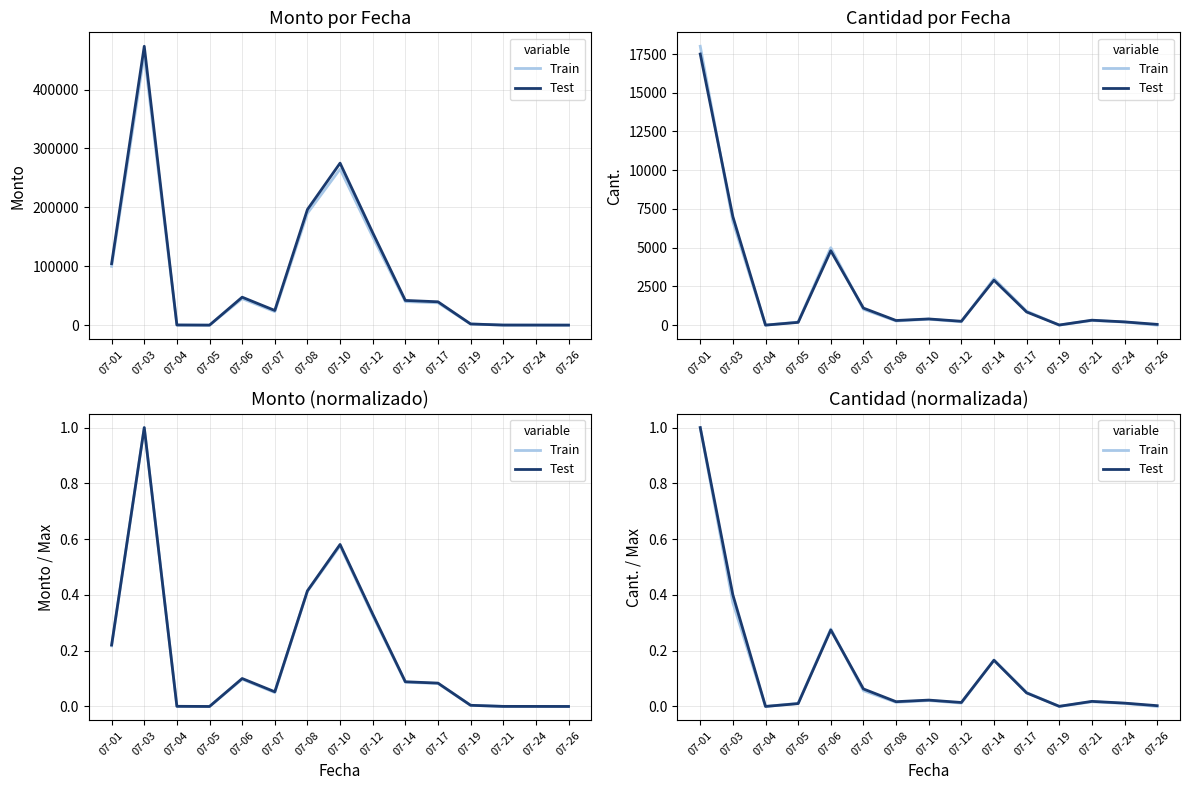

Reading left to right, extract all data points from this chart.

Train: 07-01=1.0	07-03=0.4	07-04=0.0	07-05=0.0	07-06=0.3	07-07=0.1	07-08=0.0	07-10=0.0	07-12=0.0	07-14=0.2	07-17=0.0	07-19=0.0	07-21=0.0	07-24=0.0	07-26=0.0
Test: 07-01=1.0	07-03=0.4	07-04=0.0	07-05=0.0	07-06=0.3	07-07=0.1	07-08=0.0	07-10=0.0	07-12=0.0	07-14=0.2	07-17=0.0	07-19=0.0	07-21=0.0	07-24=0.0	07-26=0.0